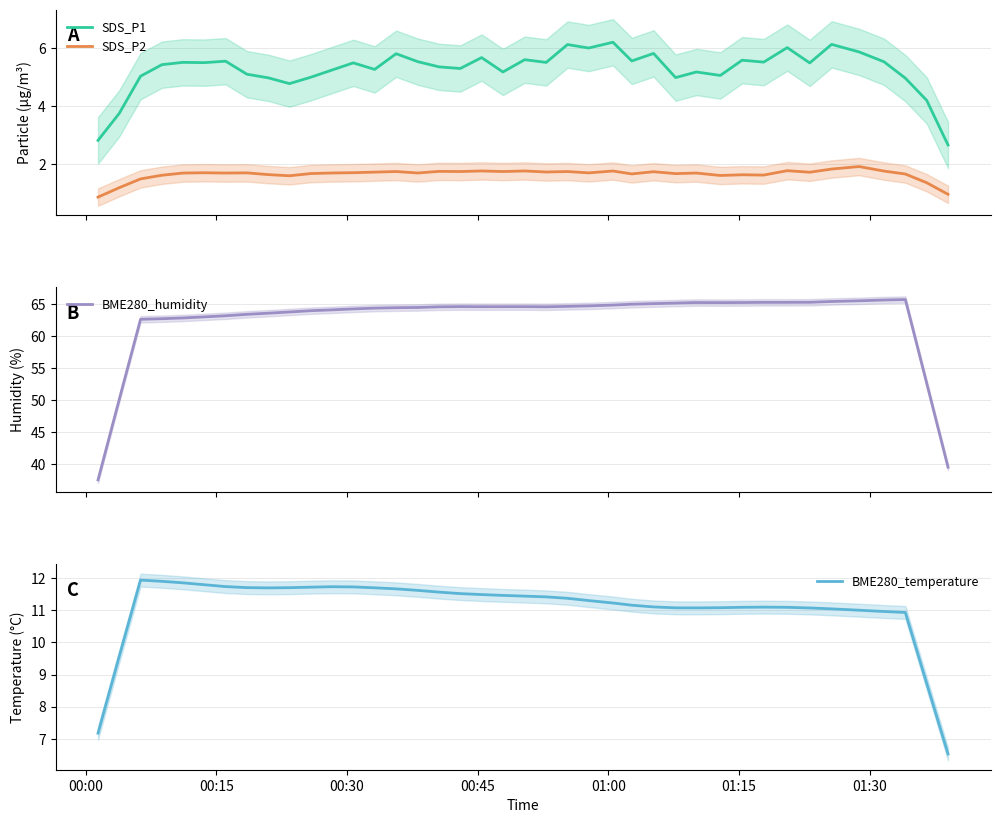

Reading right to left, transcribe all the data shown in this chart.

SDS_P1: 2.7	4.2	5.0	5.5	5.9	6.1	5.5	6.0	5.5	5.6	5.1	5.2	5.0	5.8	5.6	6.2	6.0	6.1	5.5	5.6	5.2	5.7	5.3	5.4	5.5	5.8	5.3	5.5	5.2	5.0	4.8	5.0	5.1	5.6	5.5	5.5	5.4	5.0	3.8	2.8
SDS_P2: 1.0	1.4	1.7	1.8	1.9	1.8	1.7	1.8	1.6	1.6	1.6	1.7	1.7	1.7	1.7	1.8	1.7	1.7	1.7	1.8	1.7	1.8	1.7	1.8	1.7	1.7	1.7	1.7	1.7	1.7	1.6	1.6	1.7	1.7	1.7	1.7	1.6	1.5	1.2	0.9
BME280_humidity: 39.5	52.6	65.7	65.6	65.5	65.4	65.3	65.3	65.3	65.2	65.2	65.2	65.2	65.1	65.0	64.8	64.7	64.6	64.6	64.6	64.6	64.6	64.6	64.6	64.5	64.4	64.4	64.2	64.1	64.0	63.8	63.6	63.4	63.2	63.0	62.8	62.7	62.6	50.1	37.5
BME280_temperature: 6.5	8.7	10.9	11.0	11.0	11.0	11.1	11.1	11.1	11.1	11.1	11.1	11.1	11.1	11.2	11.2	11.3	11.4	11.4	11.4	11.5	11.5	11.5	11.6	11.6	11.7	11.7	11.7	11.7	11.7	11.7	11.7	11.7	11.7	11.8	11.8	11.9	11.9	9.6	7.2